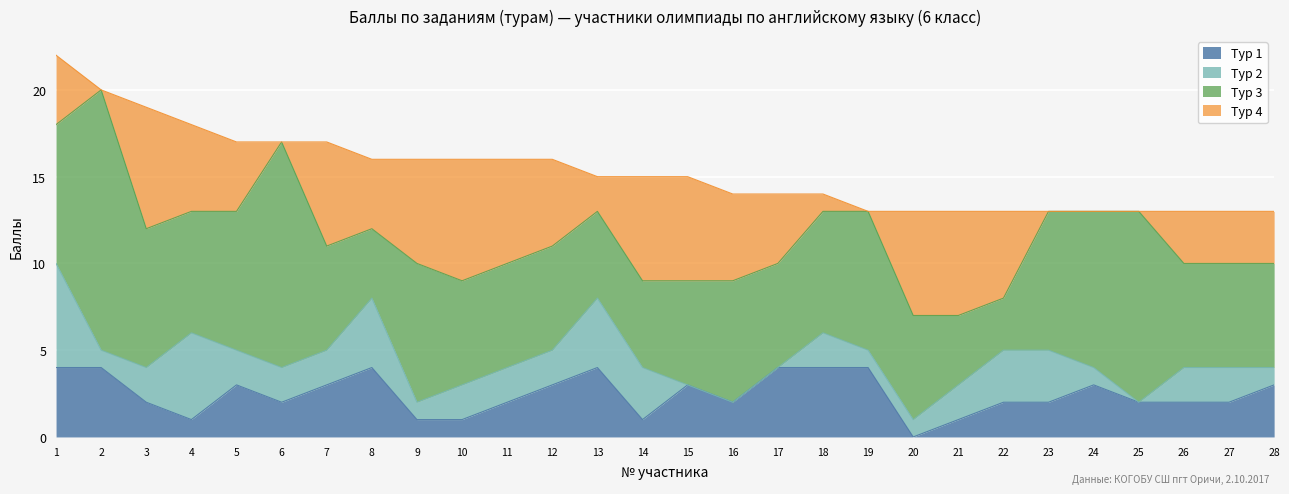

Reading right to left, what are all the values shown in this chart?

Тур 1: 28=3	27=2	26=2	25=2	24=3	23=2	22=2	21=1	20=0	19=4	18=4	17=4	16=2	15=3	14=1	13=4	12=3	11=2	10=1	9=1	8=4	7=3	6=2	5=3	4=1	3=2	2=4	1=4
Тур 2: 28=1	27=2	26=2	25=0	24=1	23=3	22=3	21=2	20=1	19=1	18=2	17=0	16=0	15=0	14=3	13=4	12=2	11=2	10=2	9=1	8=4	7=2	6=2	5=2	4=5	3=2	2=1	1=6
Тур 3: 28=6	27=6	26=6	25=11	24=9	23=8	22=3	21=4	20=6	19=8	18=7	17=6	16=7	15=6	14=5	13=5	12=6	11=6	10=6	9=8	8=4	7=6	6=13	5=8	4=7	3=8	2=15	1=8
Тур 4: 28=3	27=3	26=3	25=0	24=0	23=0	22=5	21=6	20=6	19=0	18=1	17=4	16=5	15=6	14=6	13=2	12=5	11=6	10=7	9=6	8=4	7=6	6=0	5=4	4=5	3=7	2=0	1=4